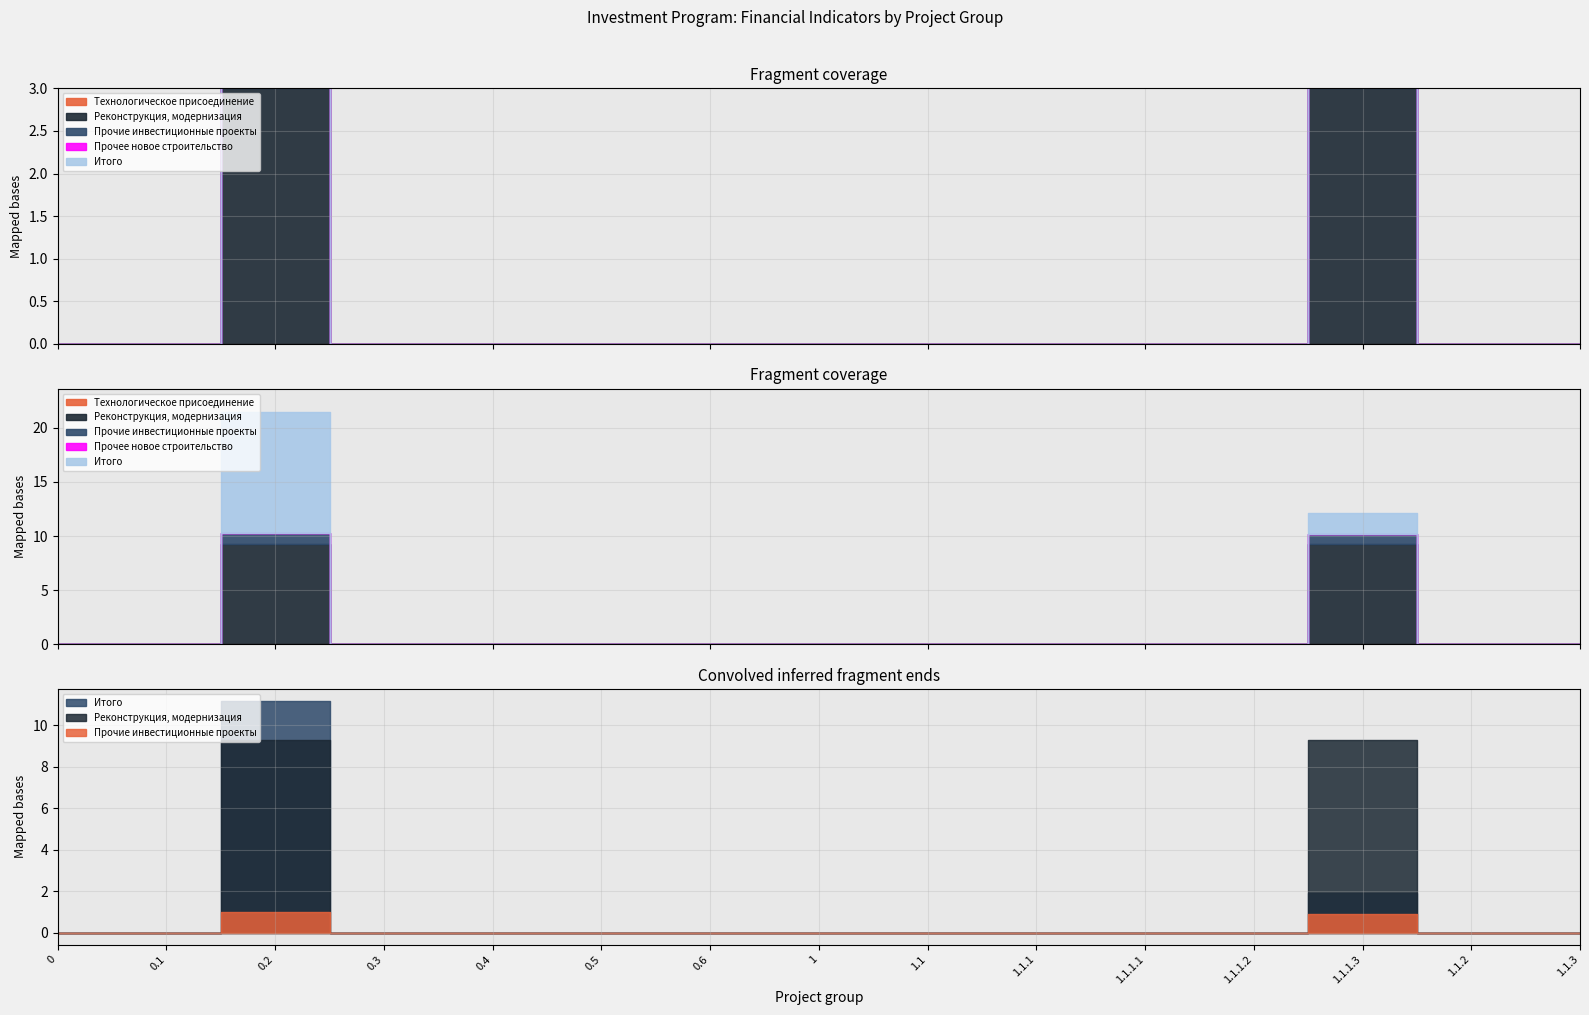

At which label does Реконструкция, модернизация reach its peak?

0.2